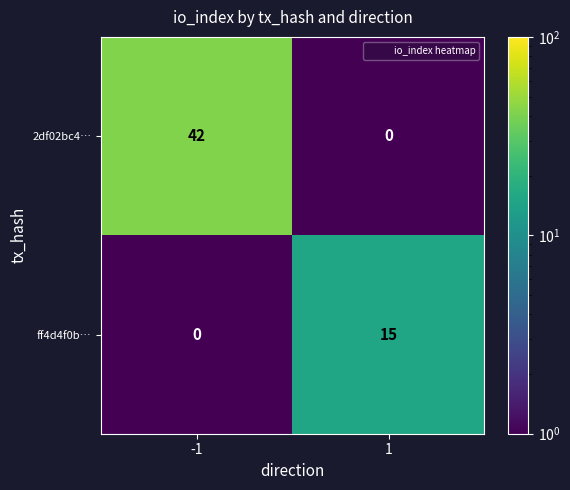

Rank the series by their maximum value, from highest to lowest.

2df02bc4…, ff4d4f0b…